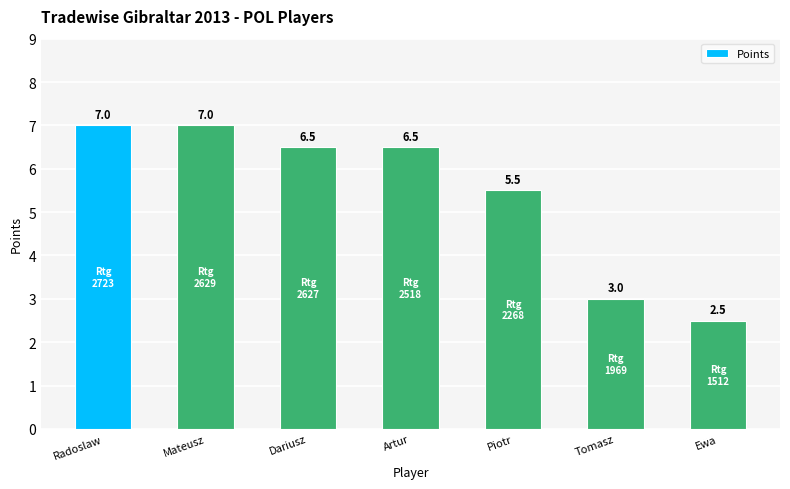

The chart shows a value of 0.6 at Tomasz. True or false?

False